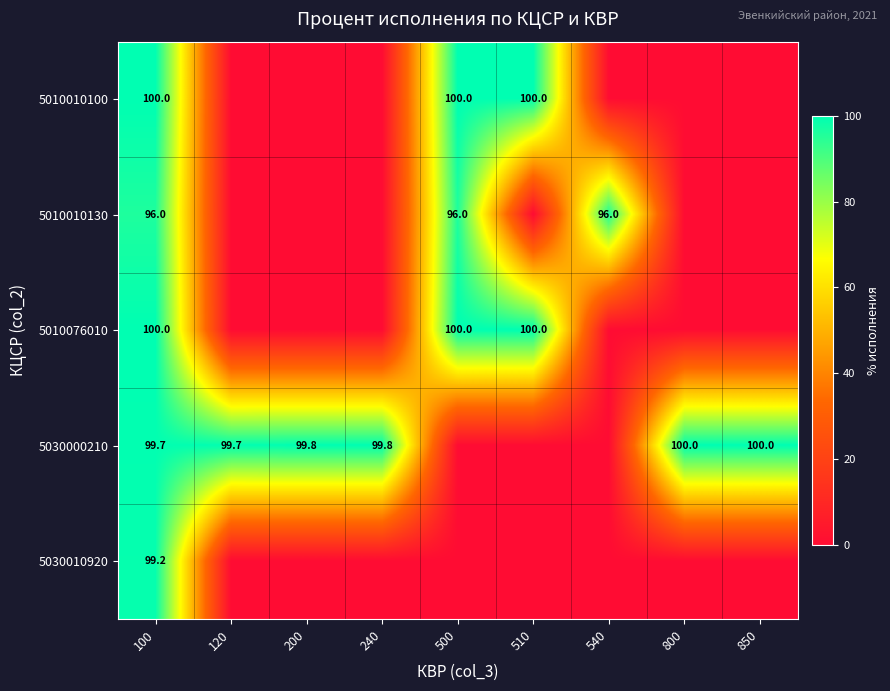

The 5030010920 series shows 99.2 at 100. True or false?

True